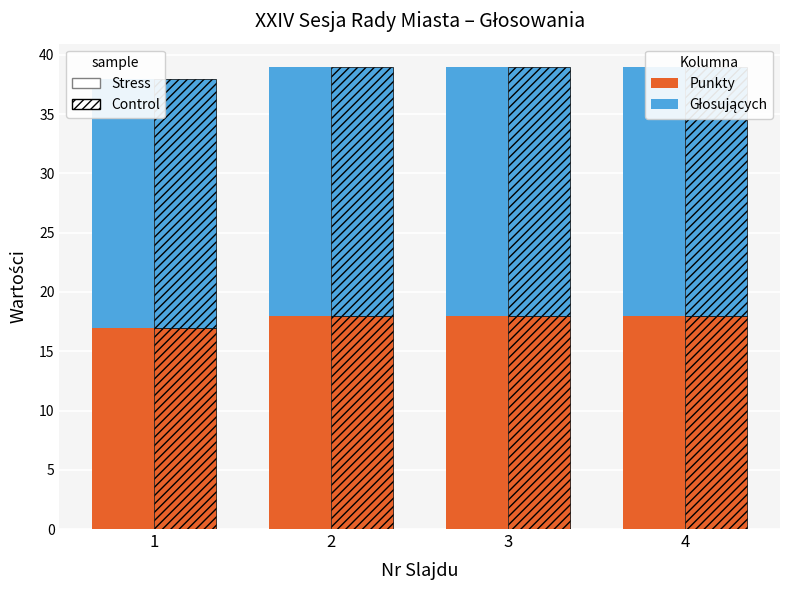

Which series has the largest range (max minus min)?

Punkty (Stress)